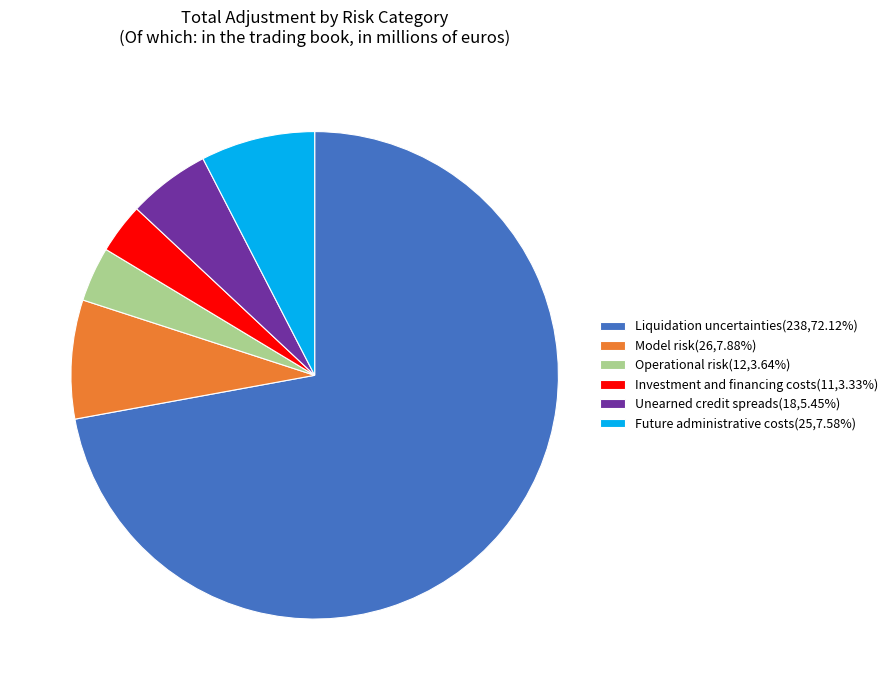

How many slices are in this pie chart?

6